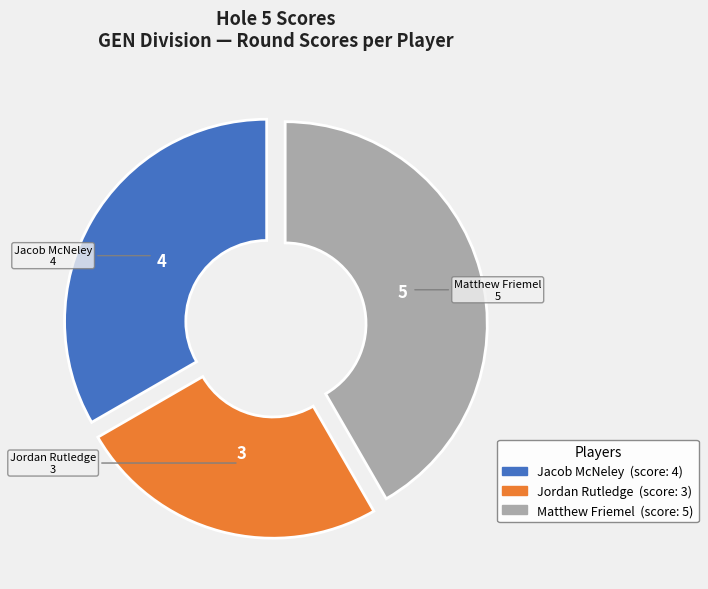

Is it true that Jacob McNeley is 40% of the pie?

False